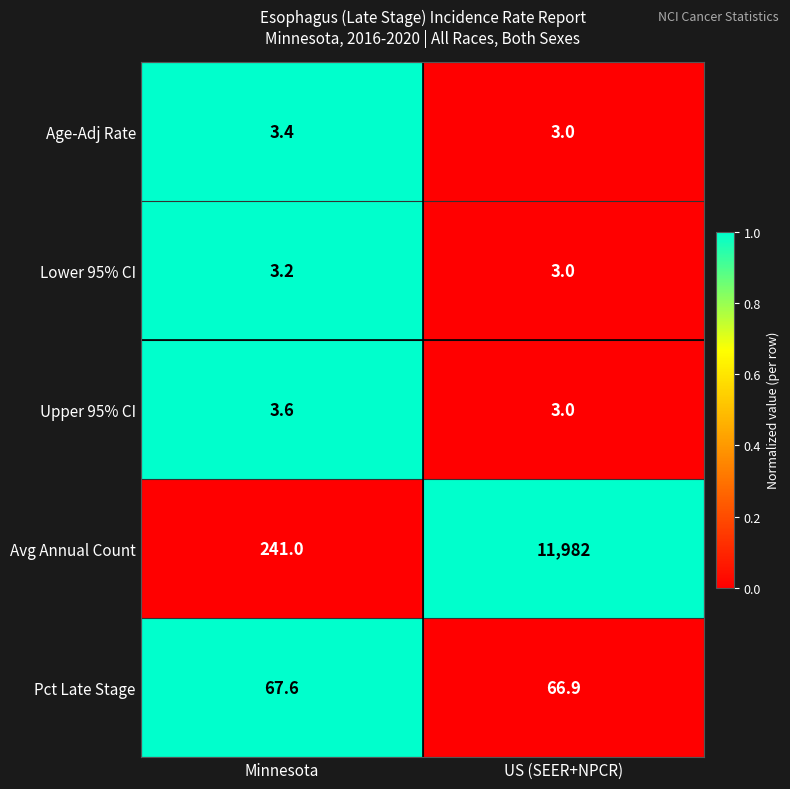

The value of Age-Adj Rate at US (SEER+NPCR) is 5.1. True or false?

False